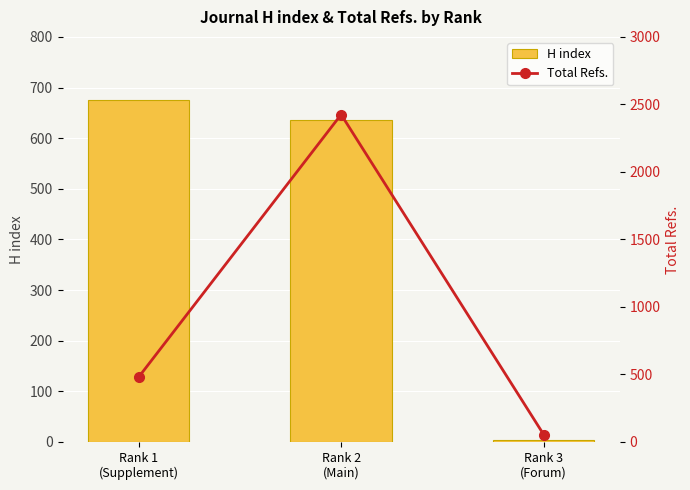

Reading left to right, list all the values displayed in this chart.

H index: Rank 1
(Supplement)=676	Rank 2
(Main)=636	Rank 3
(Forum)=4
Total Refs.: Rank 1
(Supplement)=479	Rank 2
(Main)=2425	Rank 3
(Forum)=54